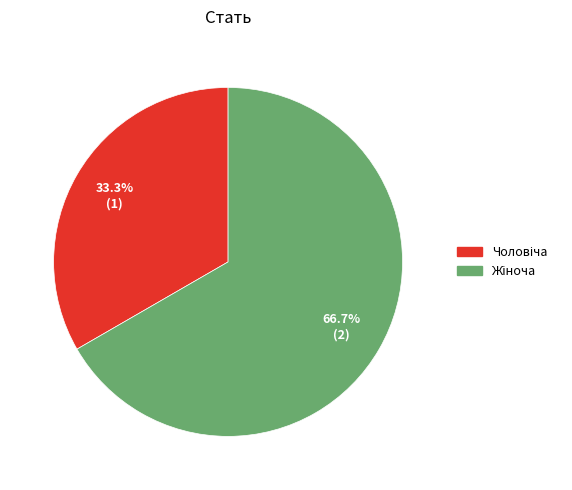

Is there a majority slice in this chart?

Yes